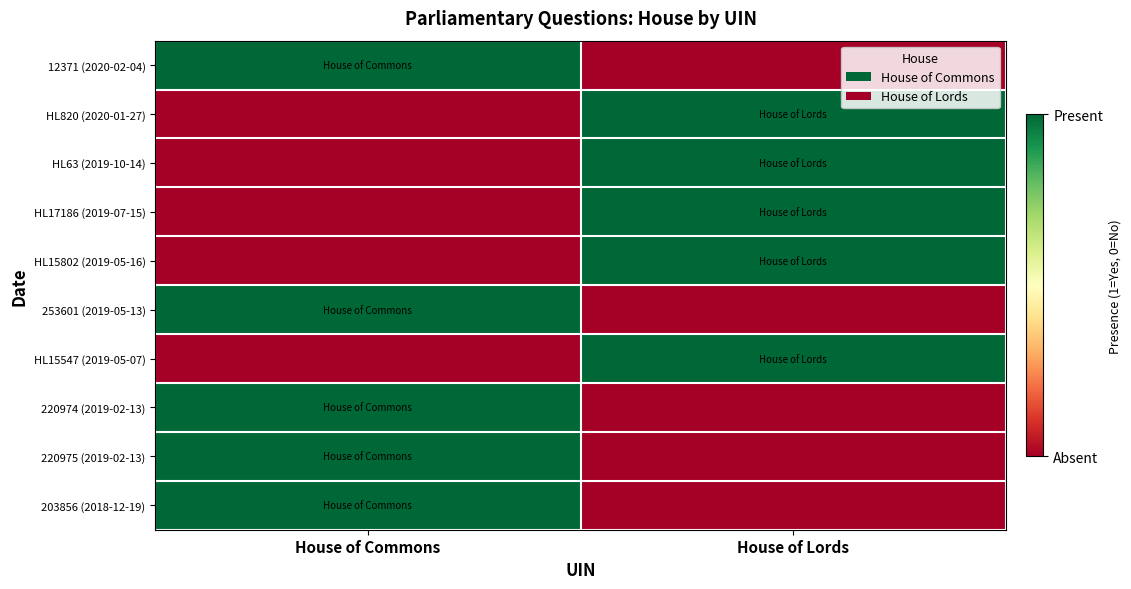

Reading left to right, extract all data points from this chart.

12371 (2020-02-04): House of Commons=1	House of Lords=0
HL820 (2020-01-27): House of Commons=0	House of Lords=1
HL63 (2019-10-14): House of Commons=0	House of Lords=1
HL17186 (2019-07-15): House of Commons=0	House of Lords=1
HL15802 (2019-05-16): House of Commons=0	House of Lords=1
253601 (2019-05-13): House of Commons=1	House of Lords=0
HL15547 (2019-05-07): House of Commons=0	House of Lords=1
220974 (2019-02-13): House of Commons=1	House of Lords=0
220975 (2019-02-13): House of Commons=1	House of Lords=0
203856 (2018-12-19): House of Commons=1	House of Lords=0